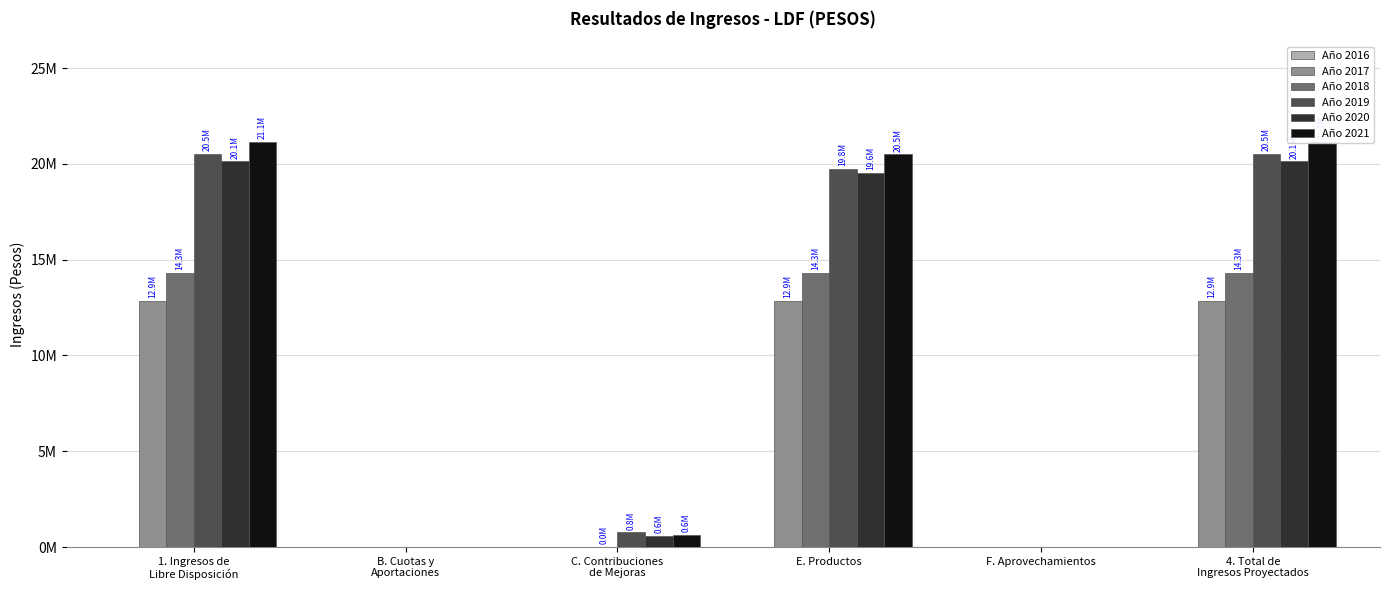

How many values in Año 2021 are above zero?

4